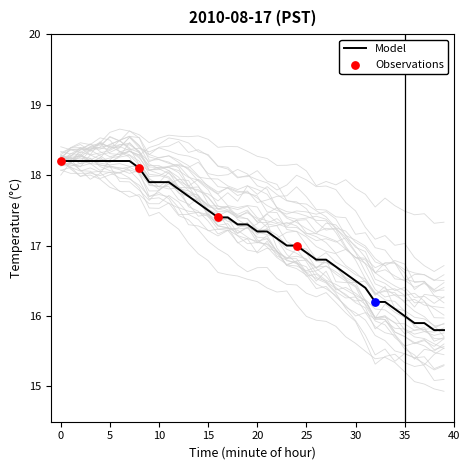

Between 11 and 23, which is larger?

11